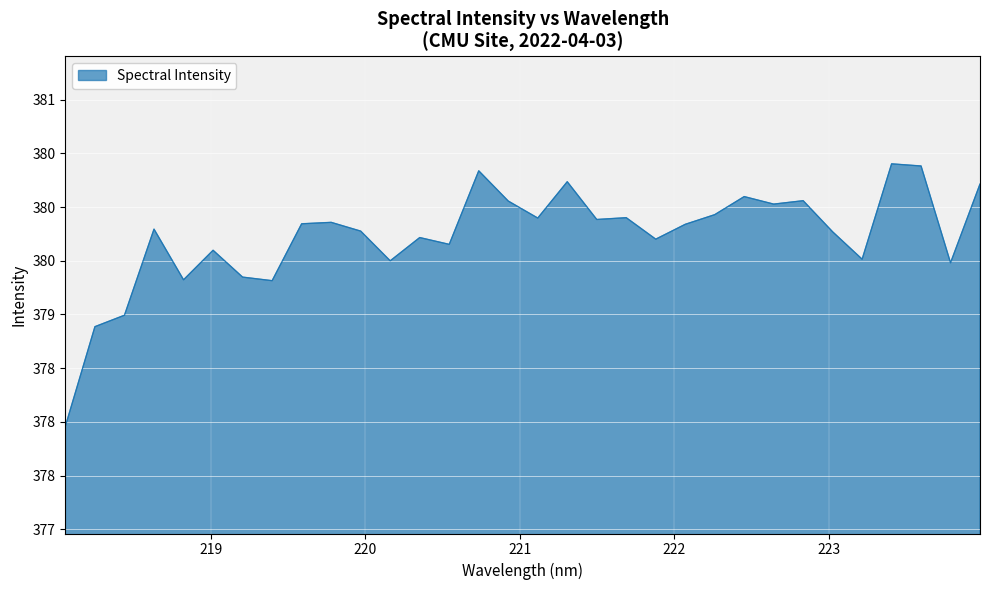

What is the value of the 19th point from the left?

379.9